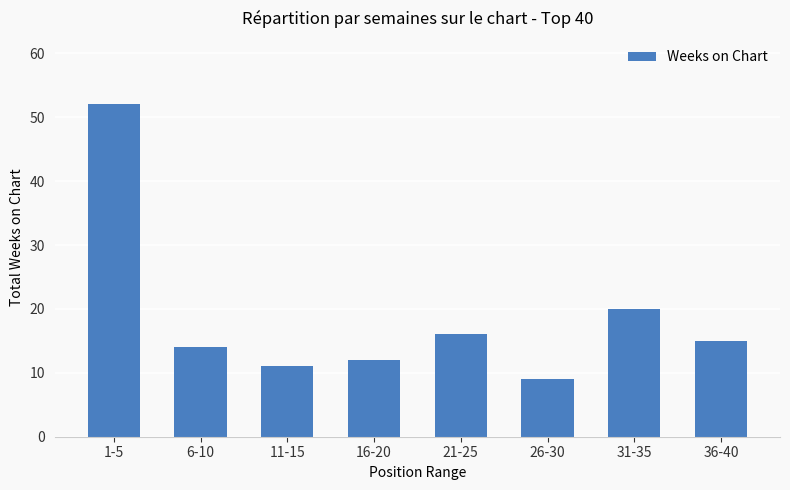

What is the label of the 8th bar from the left?

36-40